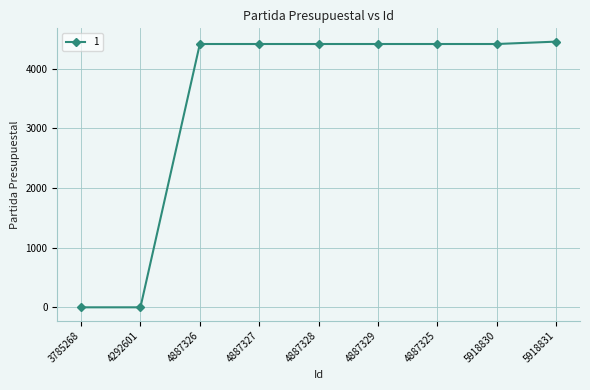

What is the greatest value displayed?

4451